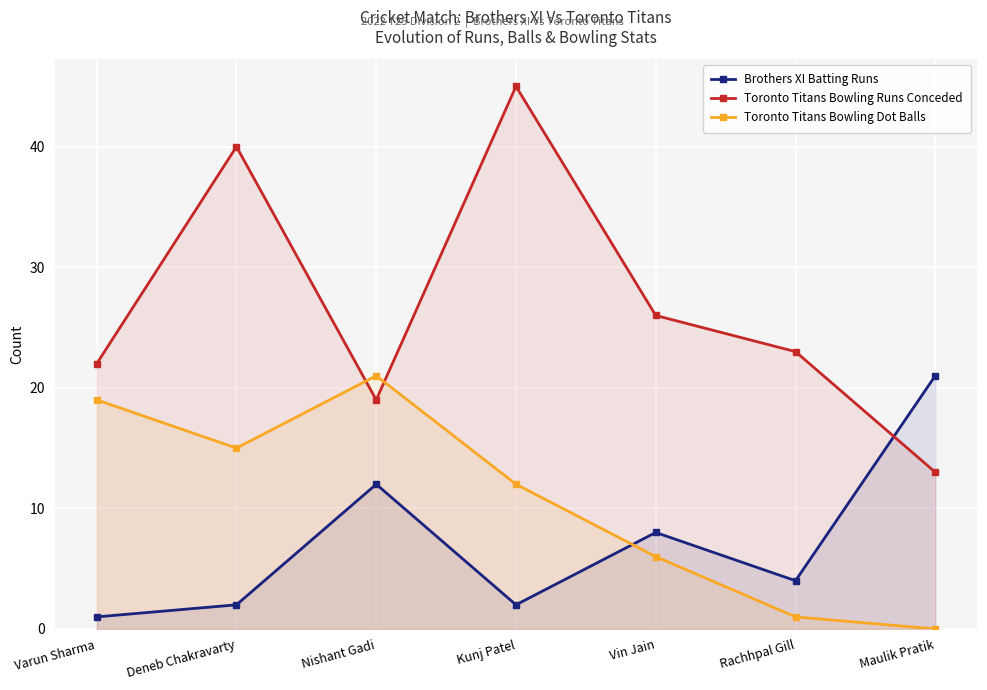

What is the approximate value of Toronto Titans Bowling Runs Conceded at Maulik Pratik, to the nearest 10?

10